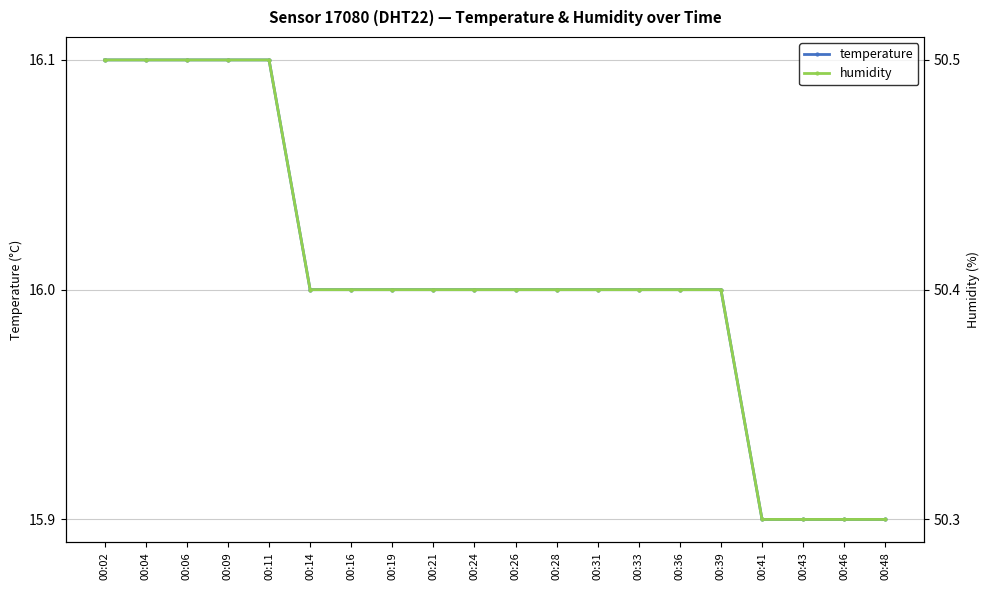

Rank the series by their average value, from highest to lowest.

humidity, temperature